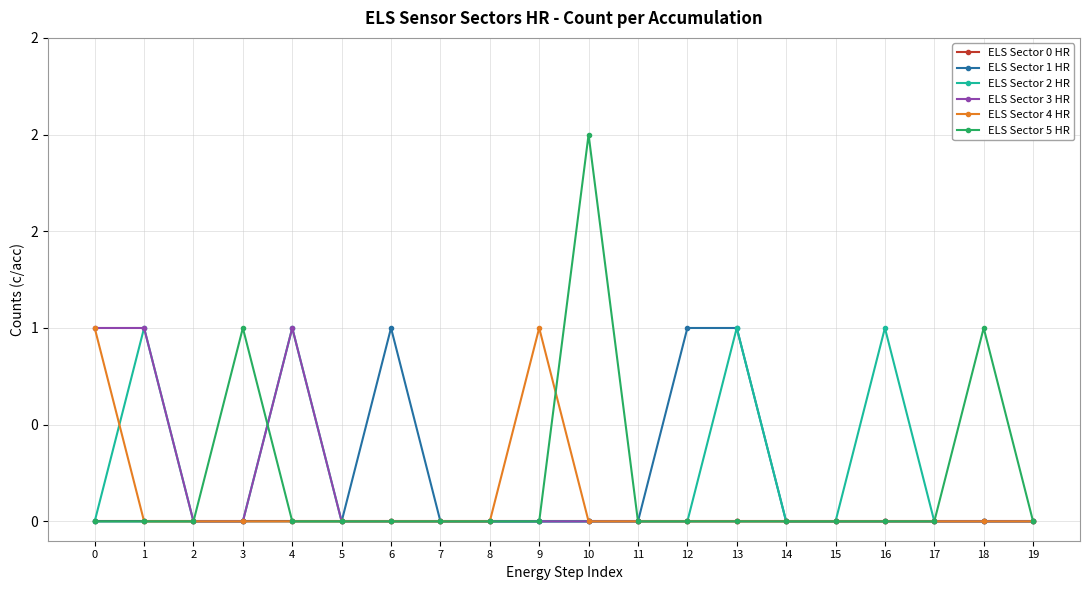

What are all the series names shown in the legend?

ELS Sector 0 HR, ELS Sector 1 HR, ELS Sector 2 HR, ELS Sector 3 HR, ELS Sector 4 HR, ELS Sector 5 HR